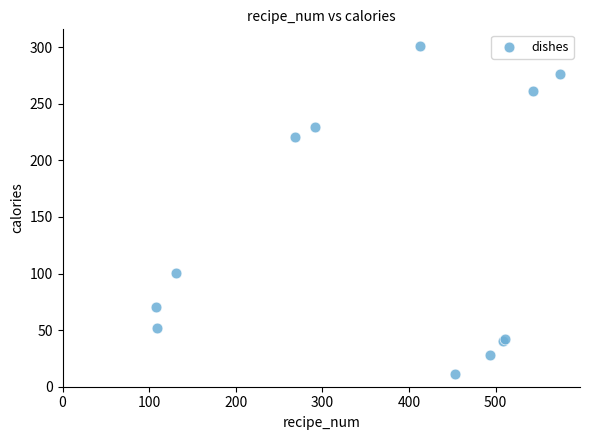

What Y value in the scatter plot is closest to 156?

100.1